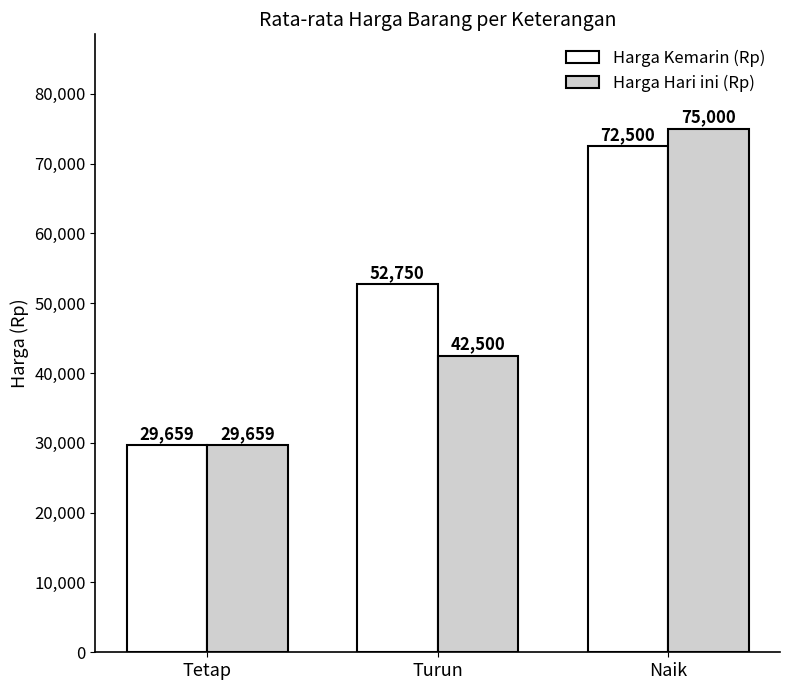

Reading left to right, what are all the values shown in this chart?

Harga Kemarin (Rp): Tetap=29659	Turun=52750	Naik=72500
Harga Hari ini (Rp): Tetap=29659	Turun=42500	Naik=75000